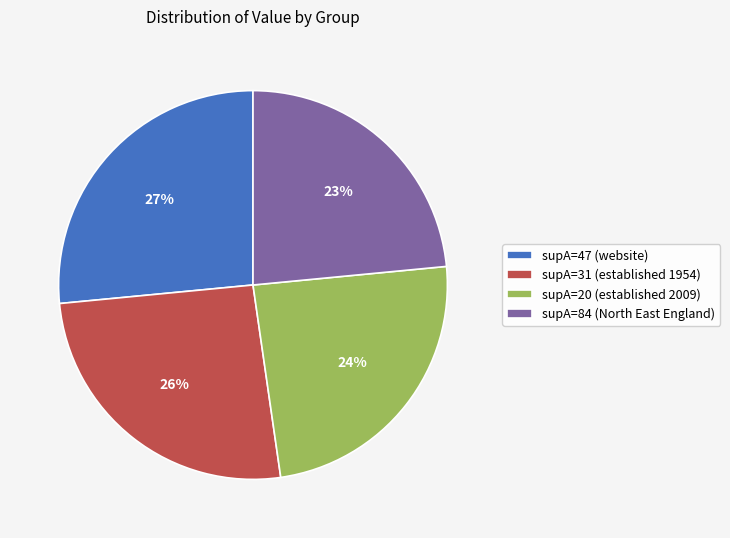

How many slices are in this pie chart?

4